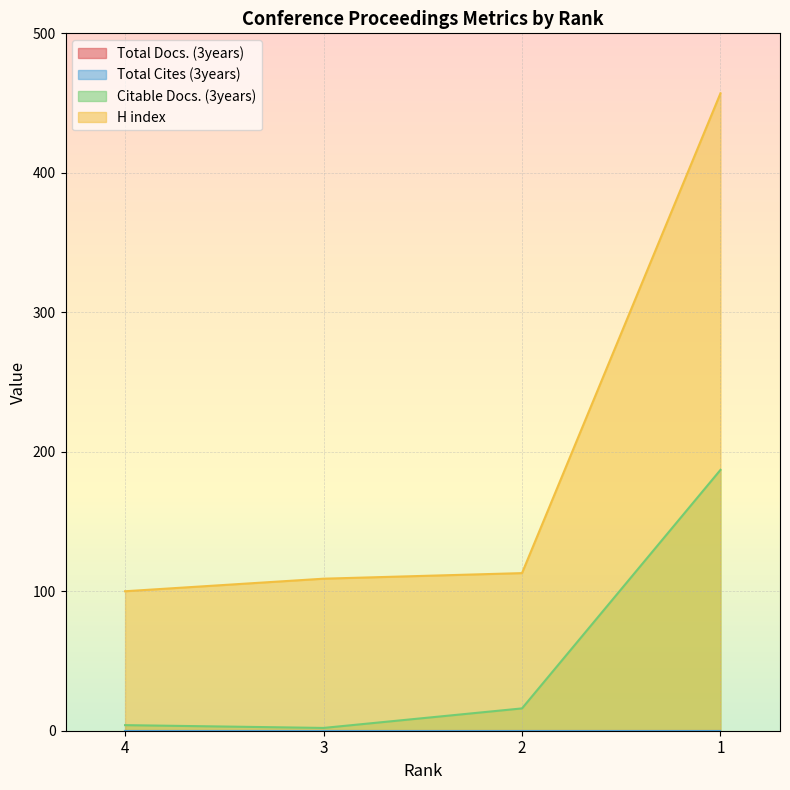

How many interior local valleys does the Citable Docs. (3years) series have?

1